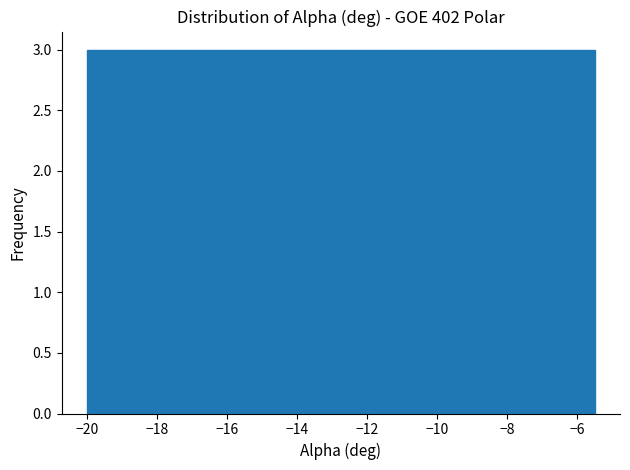

How tall is the bar that spans -17.10 to -15.65 on the x-axis? Neither the bar edges nor the heights are printed on the chart, so give them approximately, as read against the axes.

3